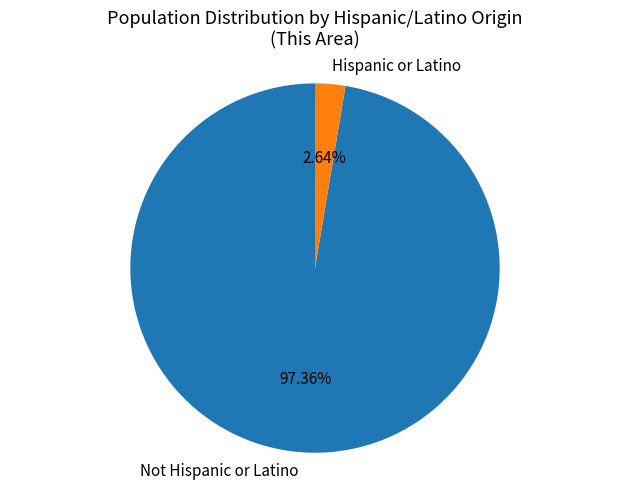

Does any single category account for the majority?

Yes